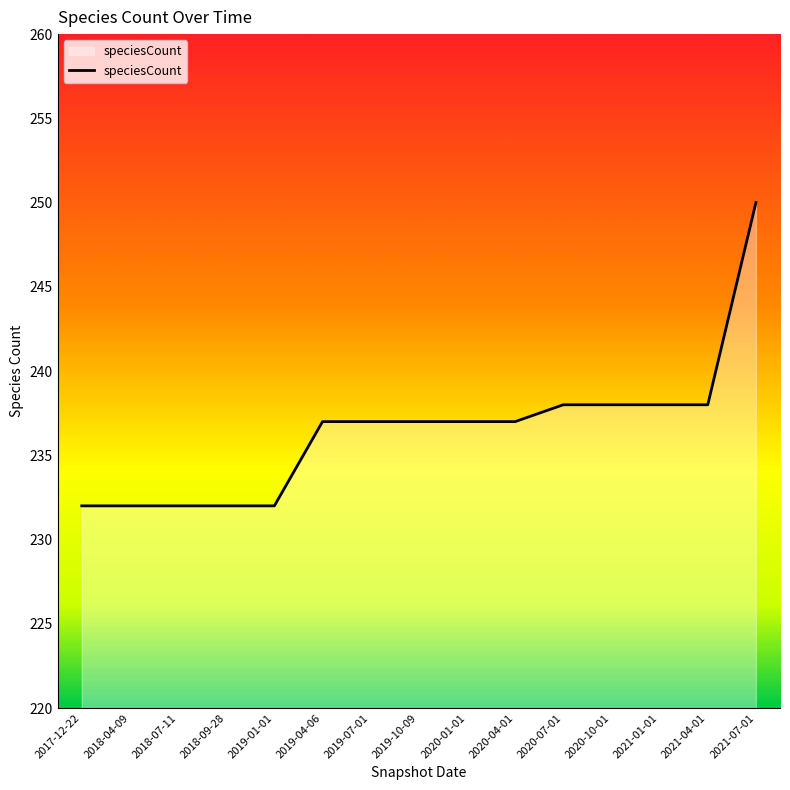

What is the difference between the second highest and second lowest values?

6